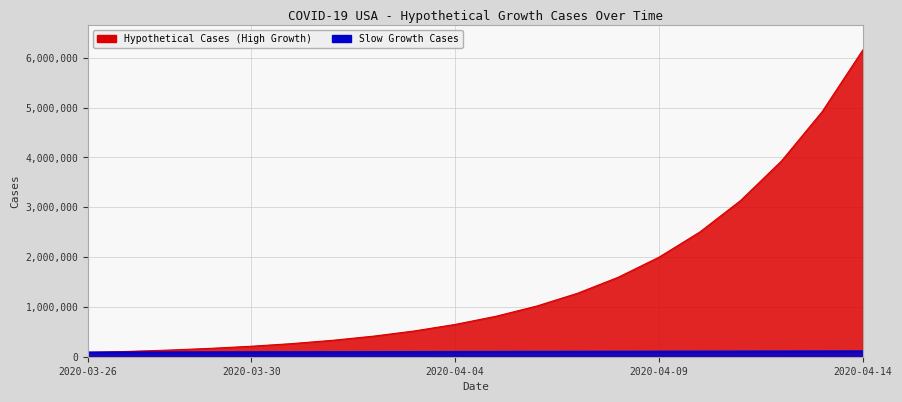

Which has a higher value, 2020-04-02 or 2020-04-06?

2020-04-06